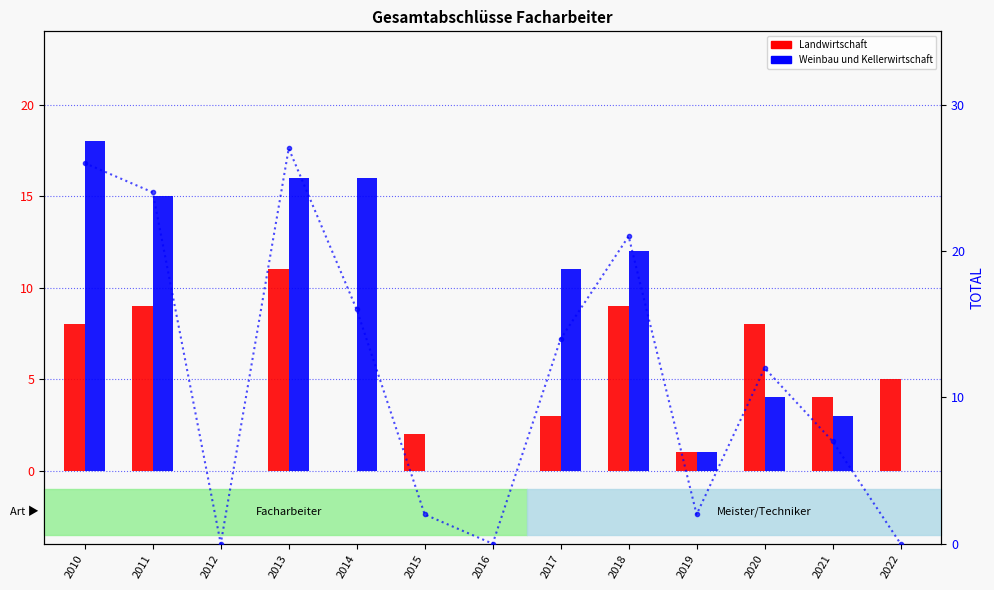

At which label does TOTAL first exceed 12?

2010